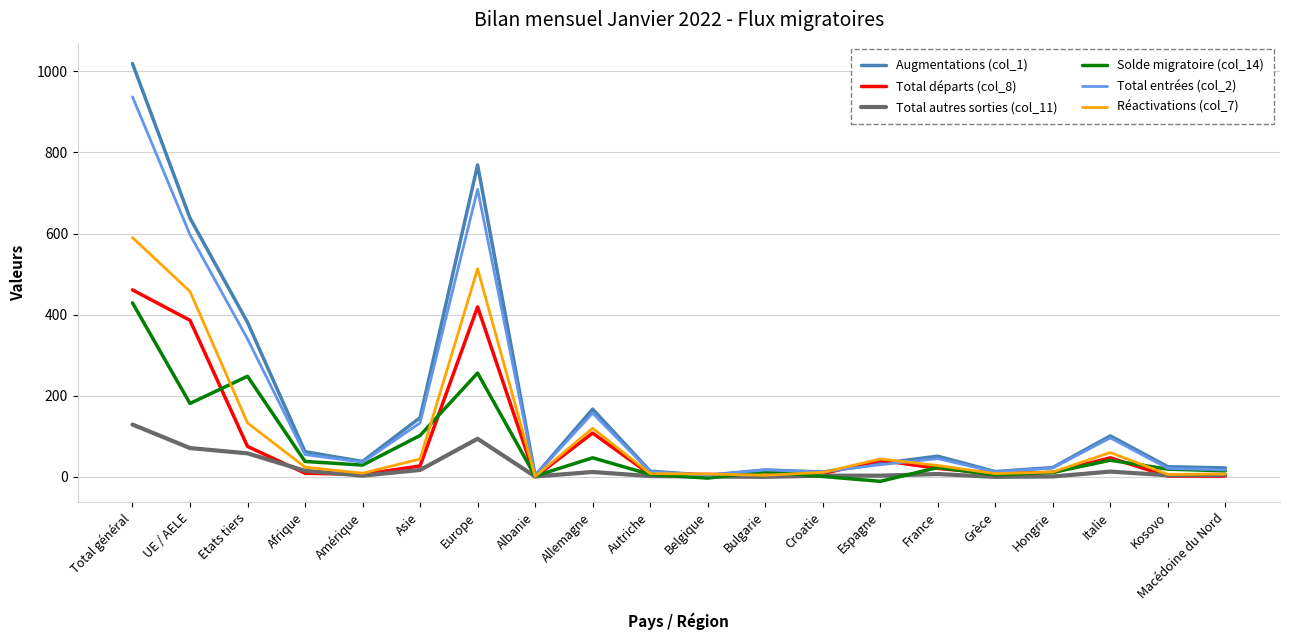

Which category has the highest value across all series?

Total général